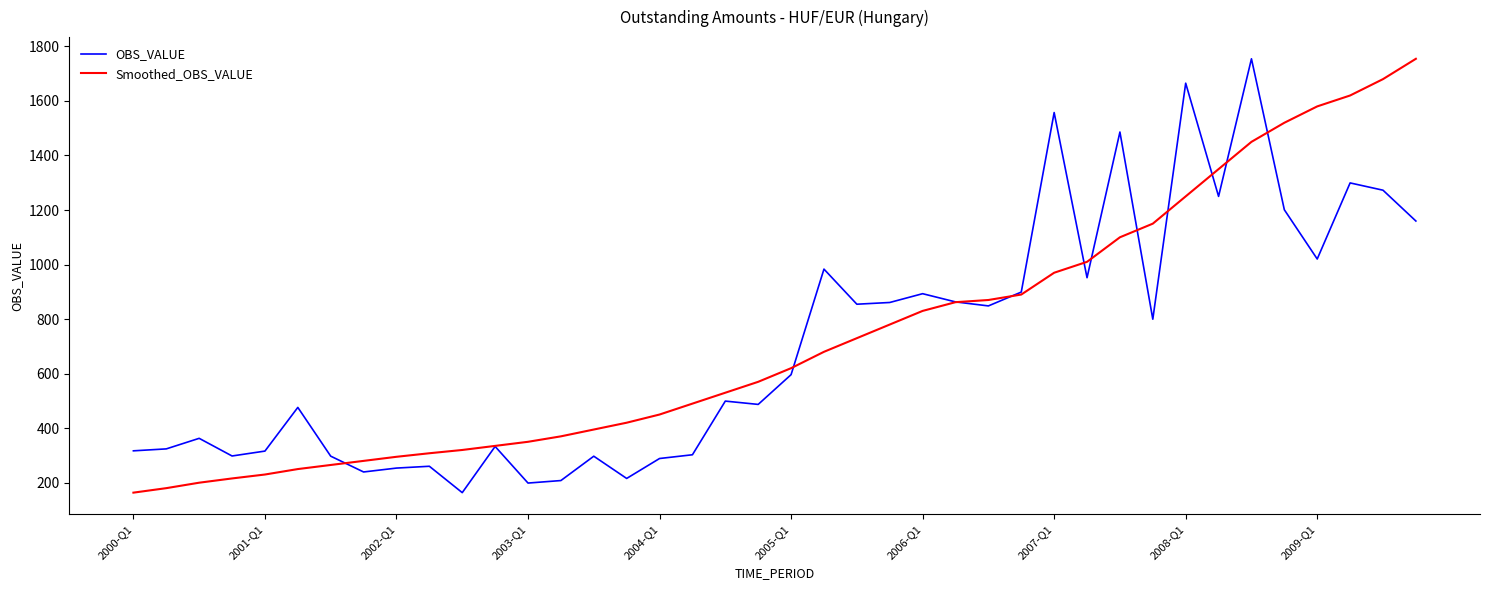

What is the minimum value shown in the chart?

163.5